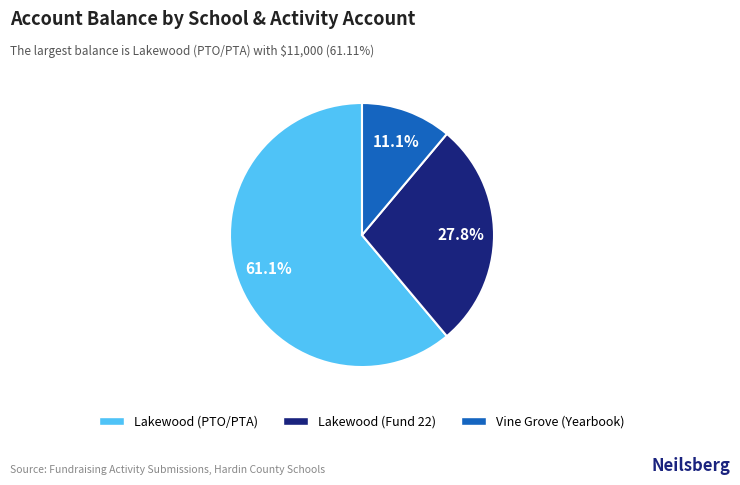

Which slice represents more than half of the pie?

Lakewood (PTO/PTA)